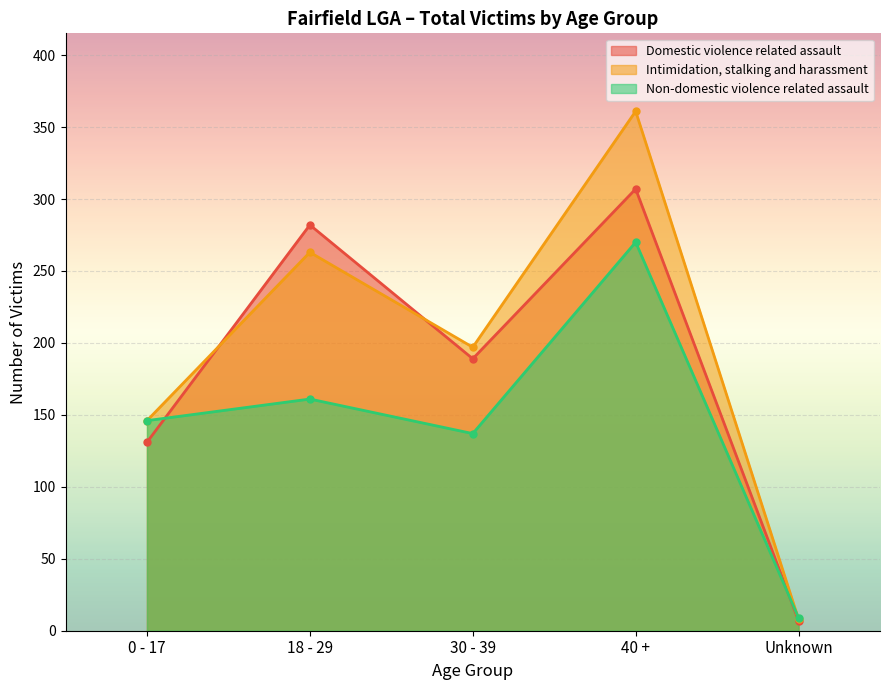

At which label does Domestic violence related assault first exceed 189?

18 - 29